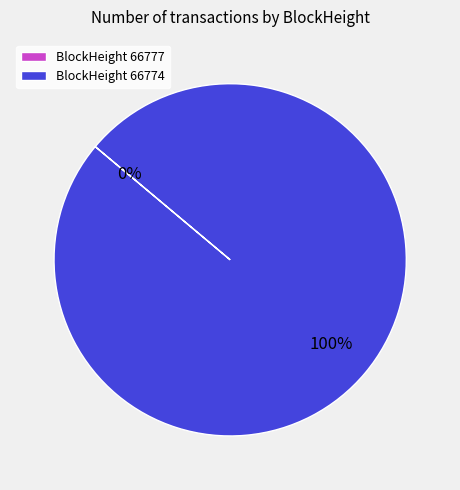

Which has a higher value, 66777 or 66774?

66774